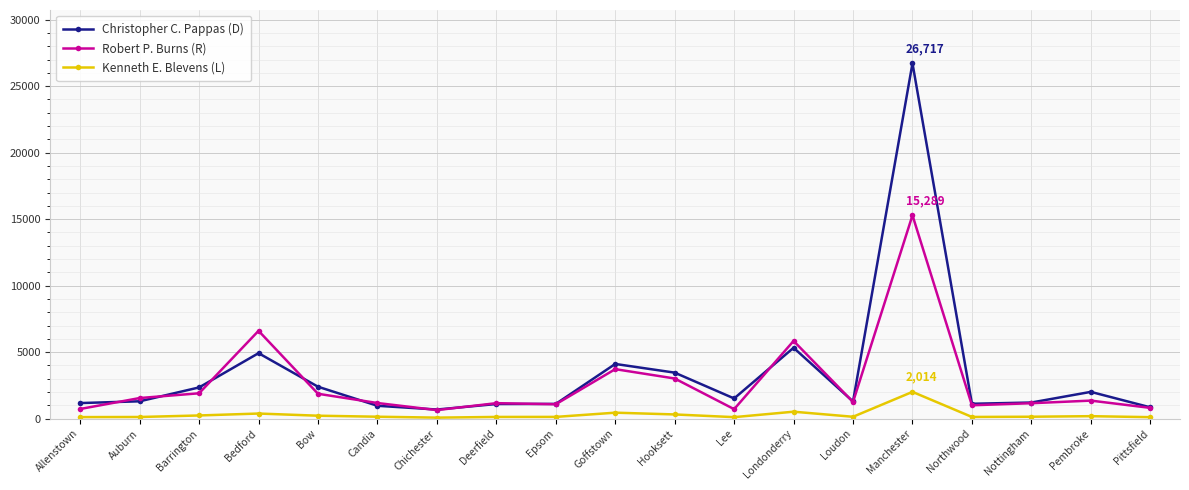

In Kenneth E. Blevens (L), how many points are higher than both neighbors (excluding endpoints)?

5